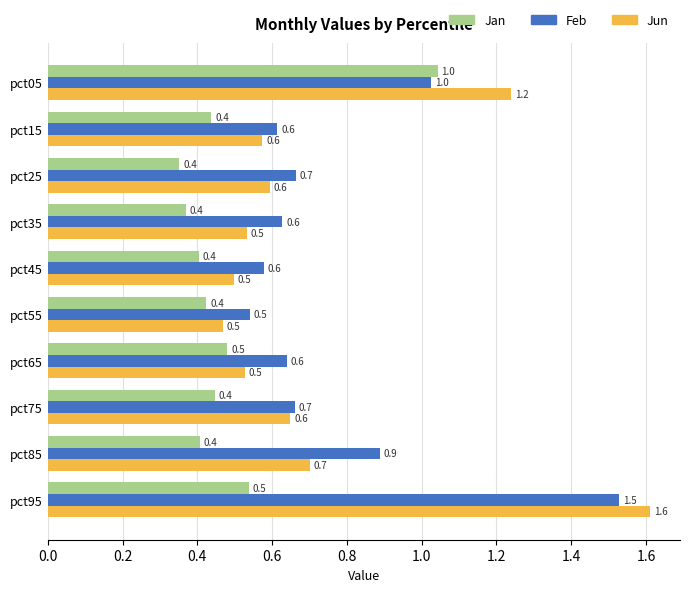

The value of Jun at pct45 is 0.2. True or false?

False